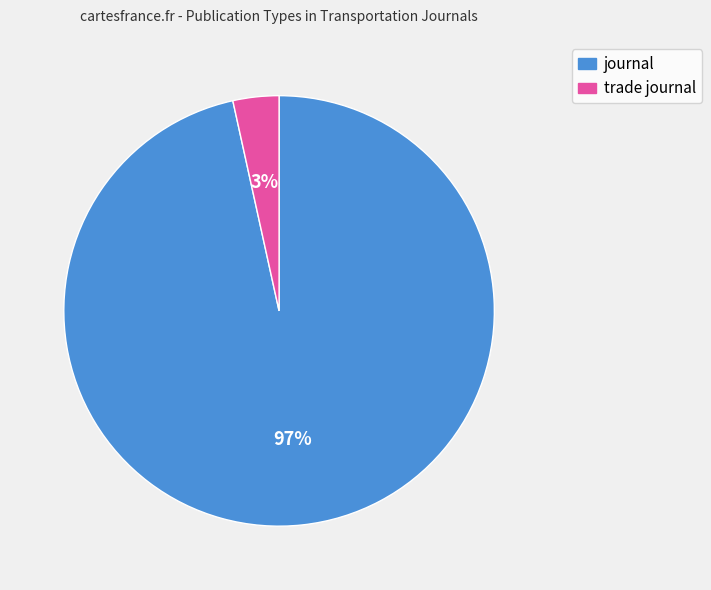

What percentage is the journal slice, to the nearest percent?

97%